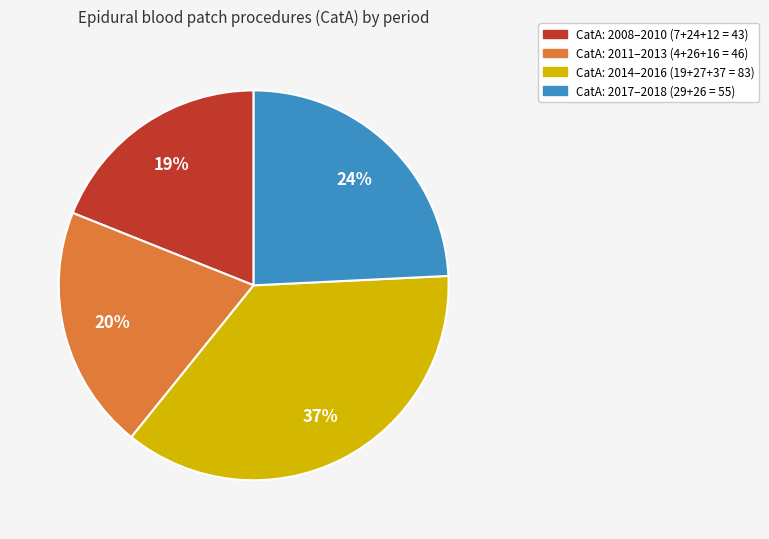

Is there a majority slice in this chart?

No